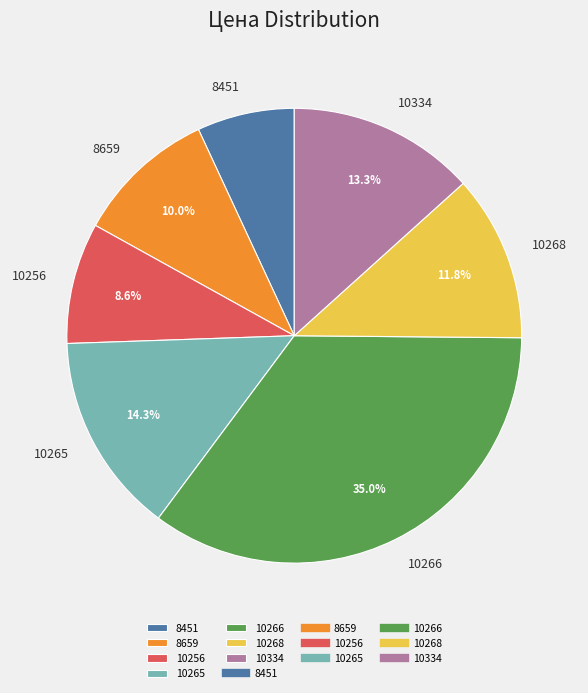

Approximately how many times larger is the value at 10334 compared to 8451?

1.9